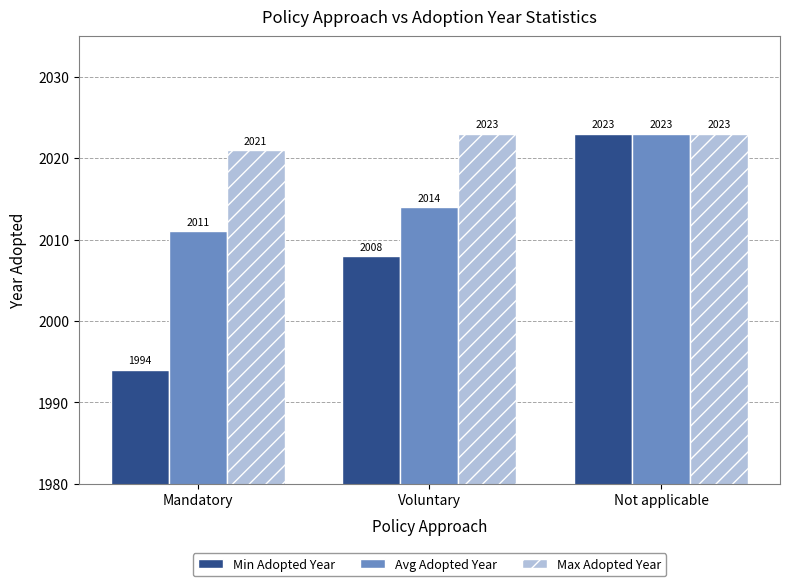

What is the greatest value displayed?

2023